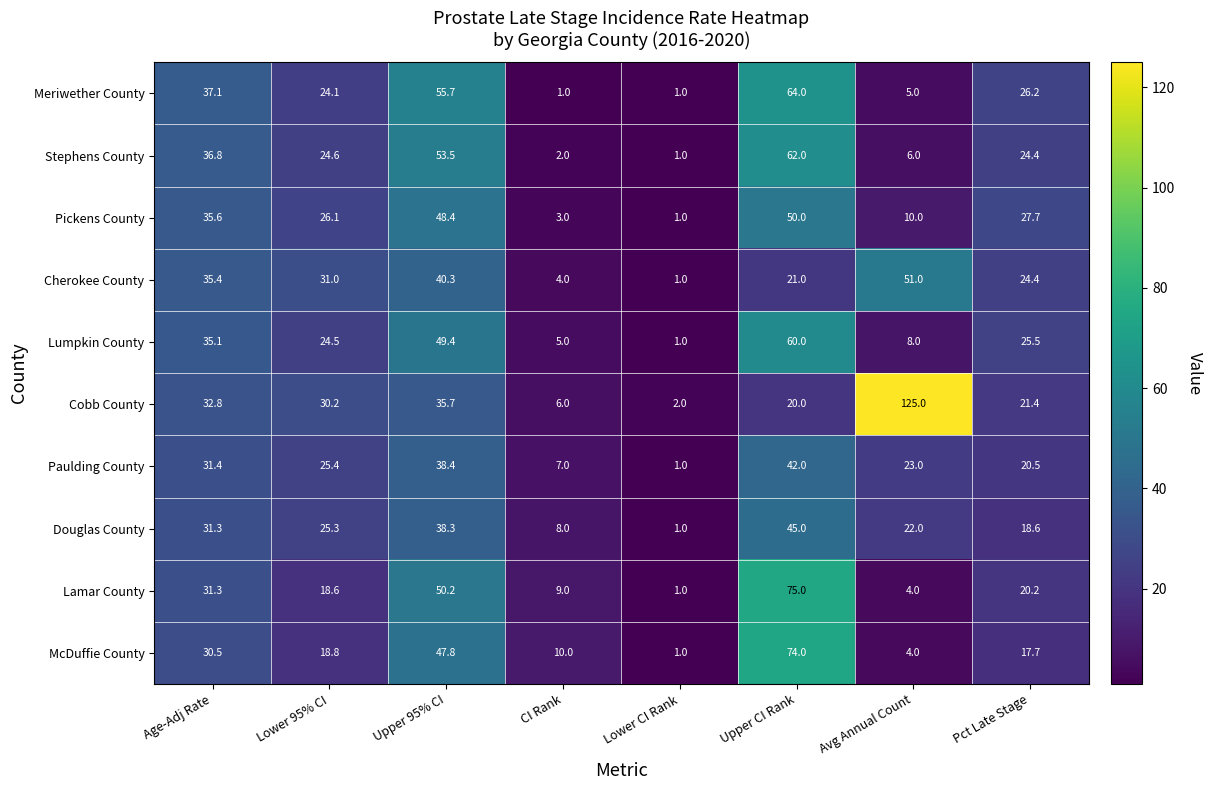

How many series are shown in this chart?

10